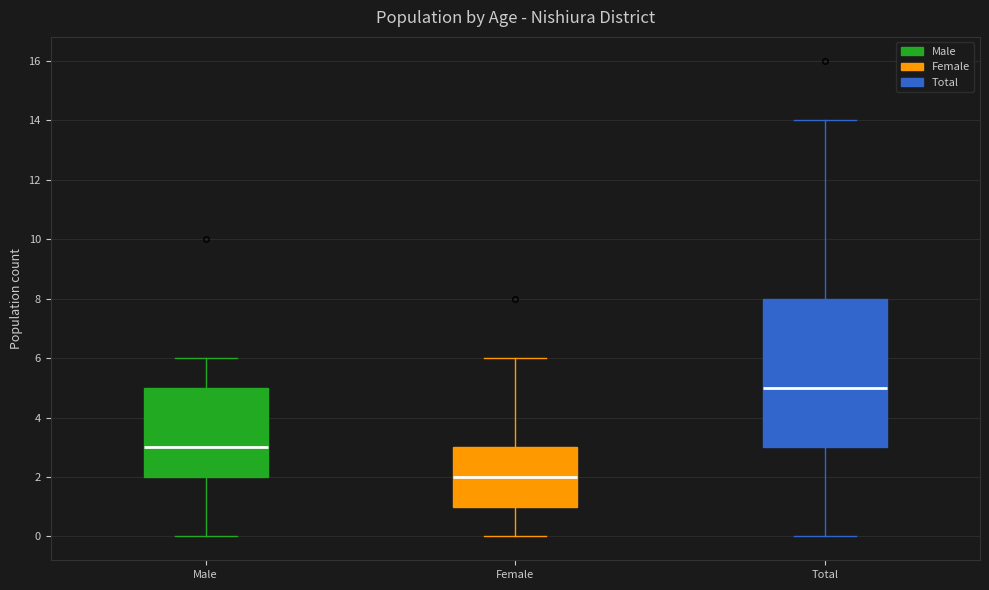

Which box's median line is the highest?

Total